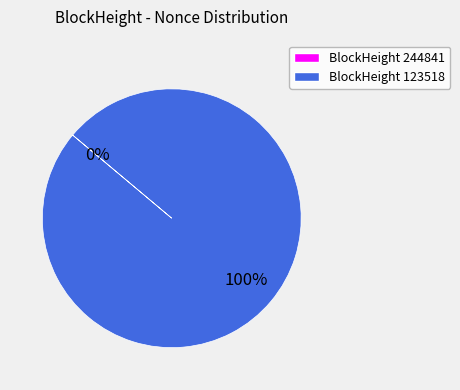

Count the number of slices in the pie.

2